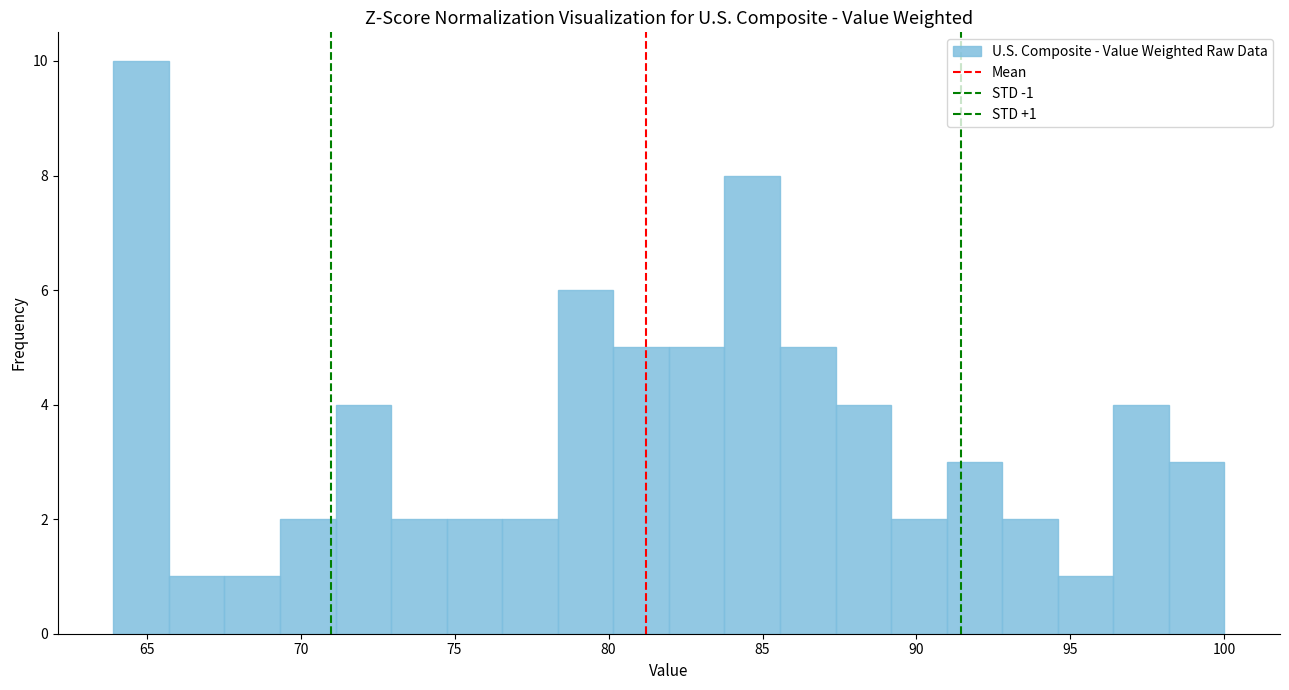

Read against the x-axis, roughly where is the centre of the tallest bar?

65.0